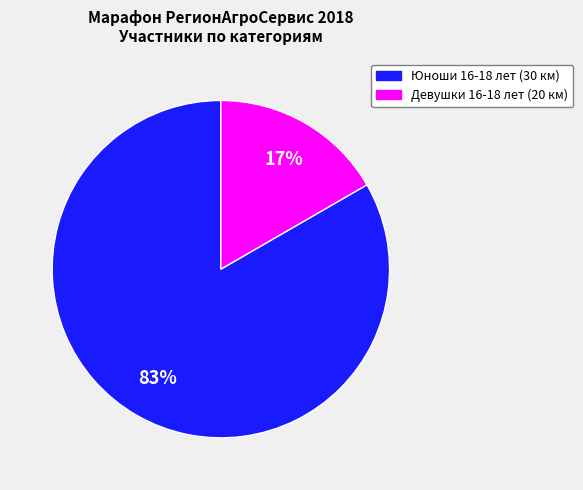

To the nearest percent, what is the combined percentage of Юноши 16-18 лет (30 км) and Девушки 16-18 лет (20 км)?

100%